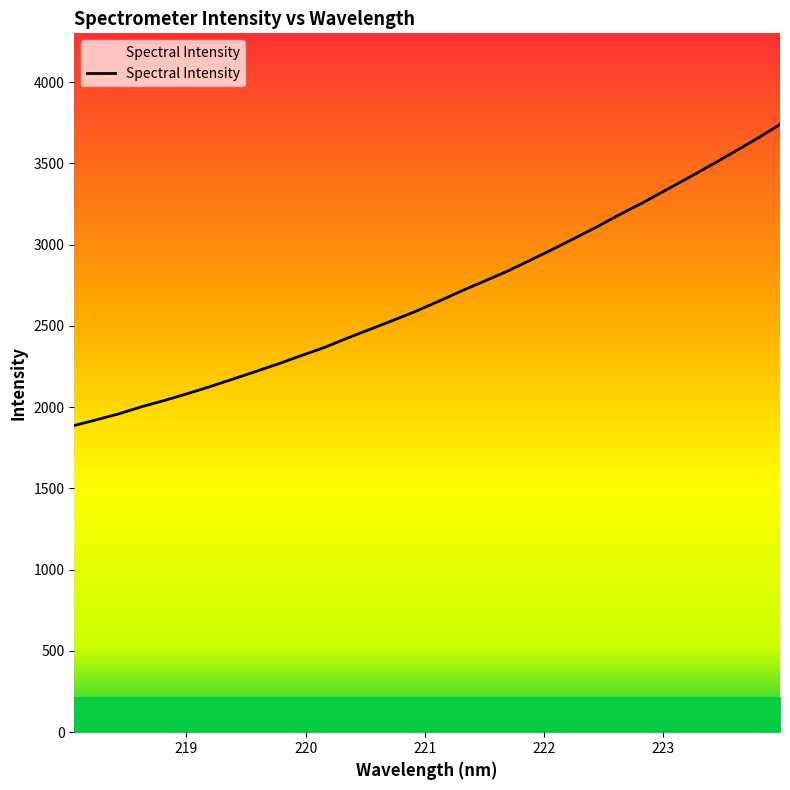

Reading left to right, extract all data points from this chart.

1887.6	1923.9	1961.2	2005.2	2043.5	2085.2	2128.9	2174.9	2221.8	2269.2	2319.6	2369.2	2426.3	2480.6	2534.9	2590.9	2652.3	2715.6	2775.9	2836.2	2903.5	2971.7	3042.0	3114.2	3189.4	3261.0	3337.7	3414.4	3492.7	3572.7	3654.3	3740.0